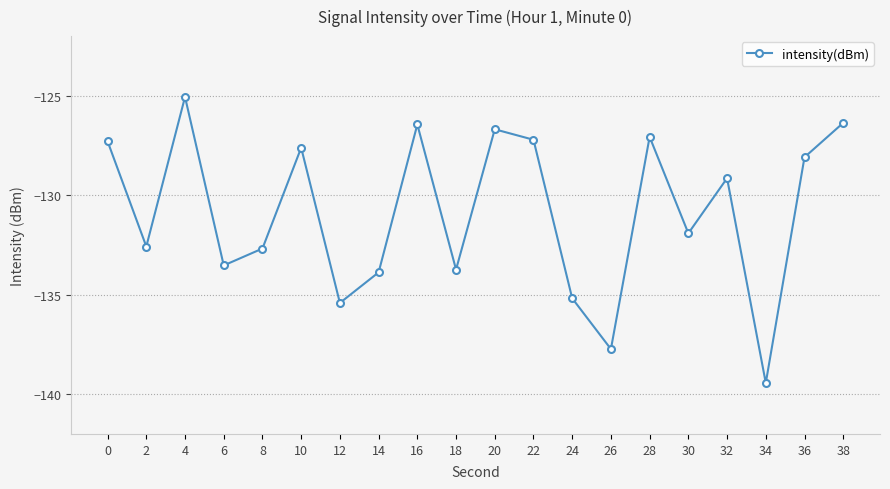

Does the chart have visible grid lines?

Yes